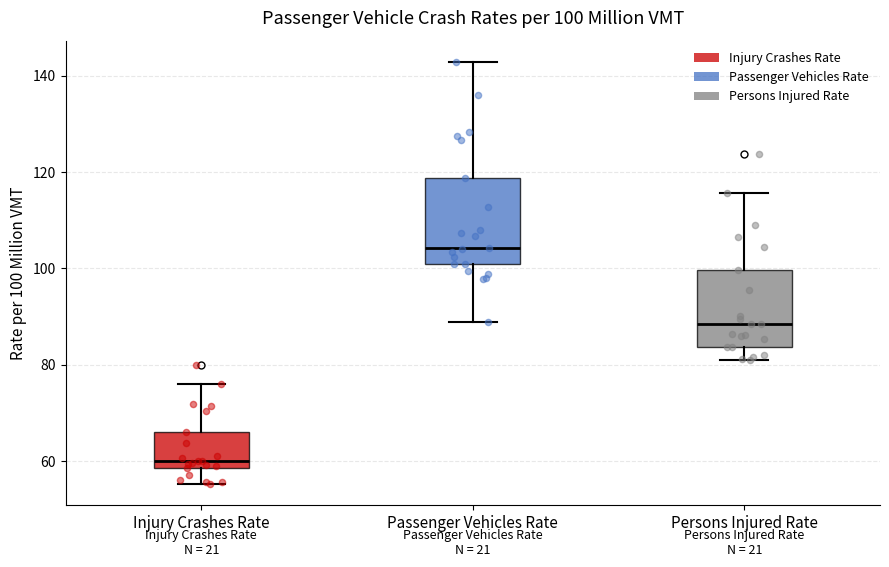

Which box has the lowest median line?

Injury Crashes Rate